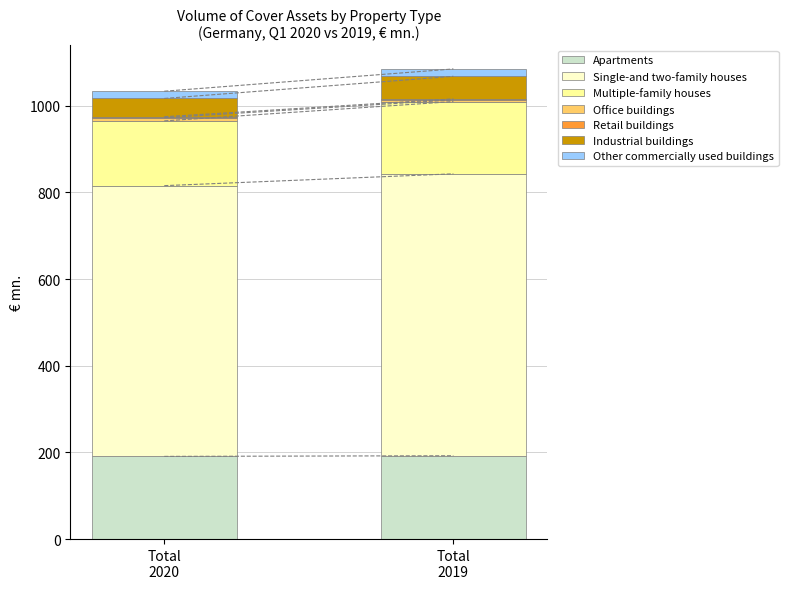

What is the highest value of the Apartments series?

192.3